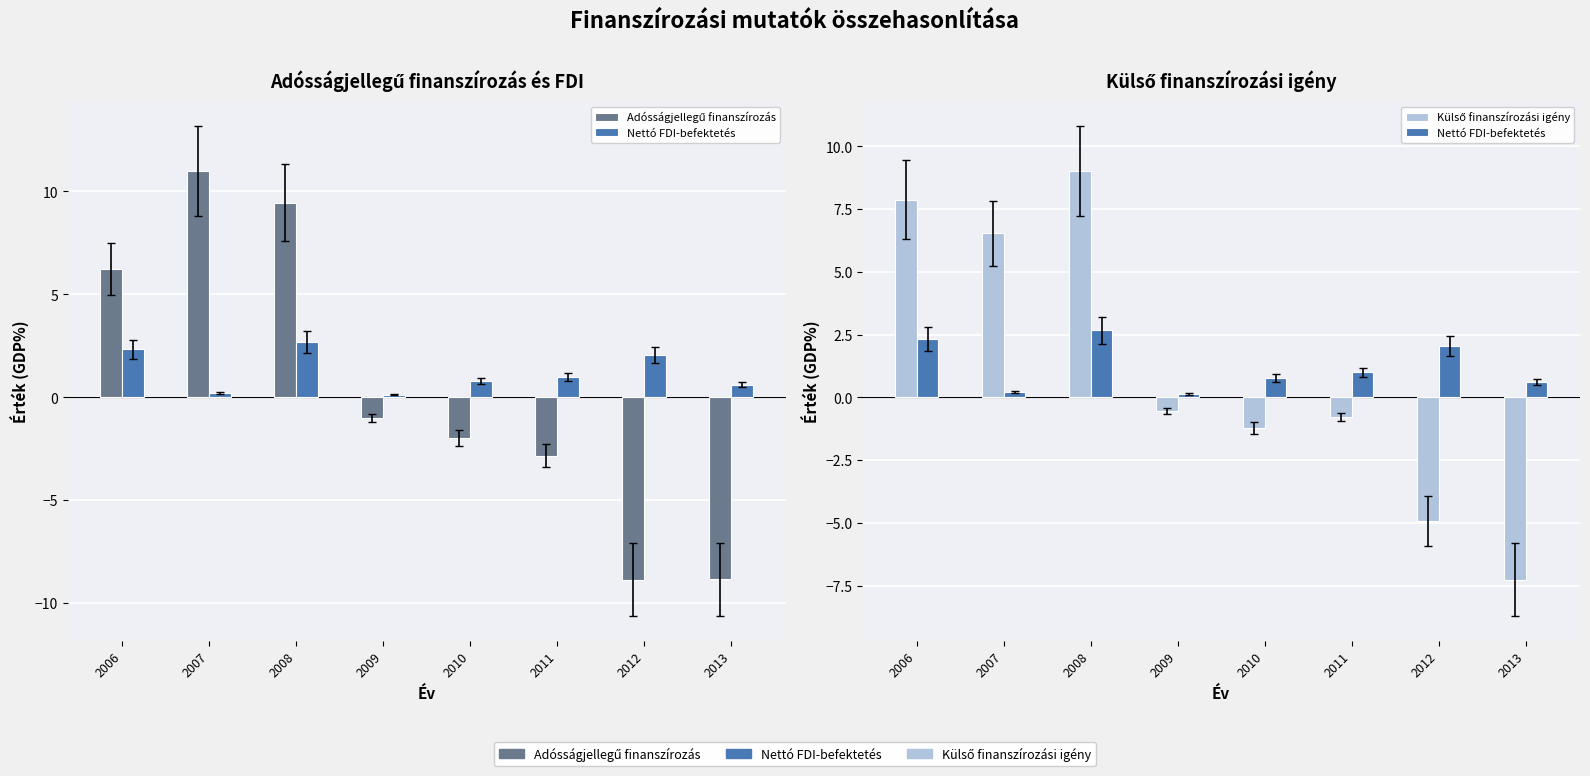

What is the maximum value shown in the chart?

11.0